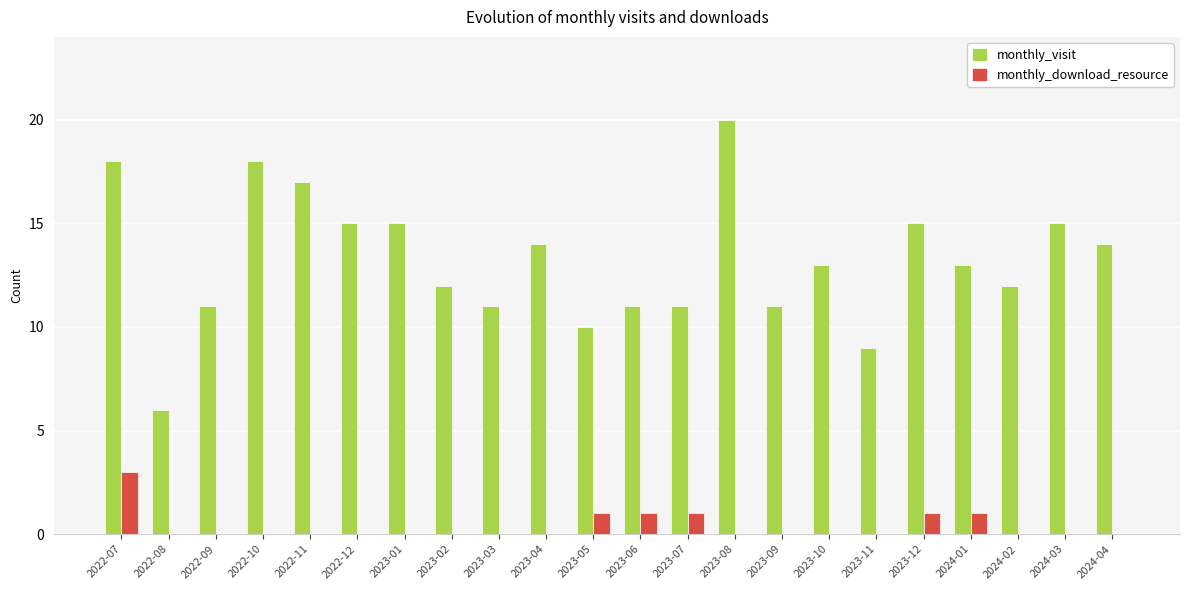

What is the maximum value for monthly_visit?

20